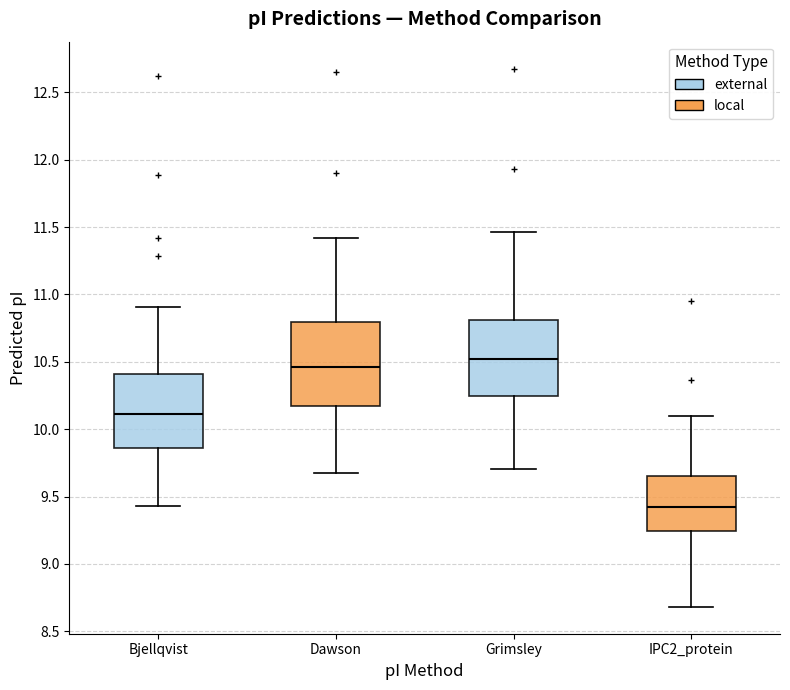

Where is the lower edge of the box for Grimsley on the y-axis? The values are not printed on the chart, so give them approximately, as read against the axis.

10.25